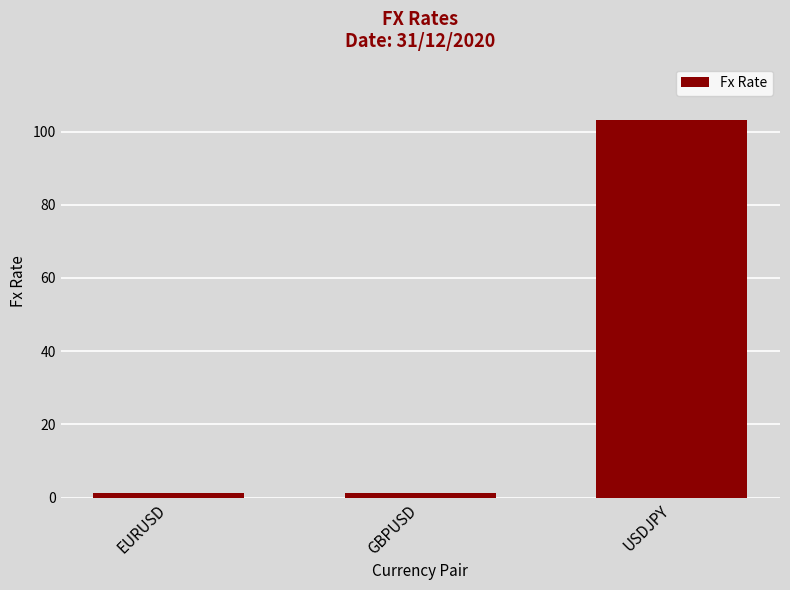

What is the label of the 1st bar from the right?

USDJPY